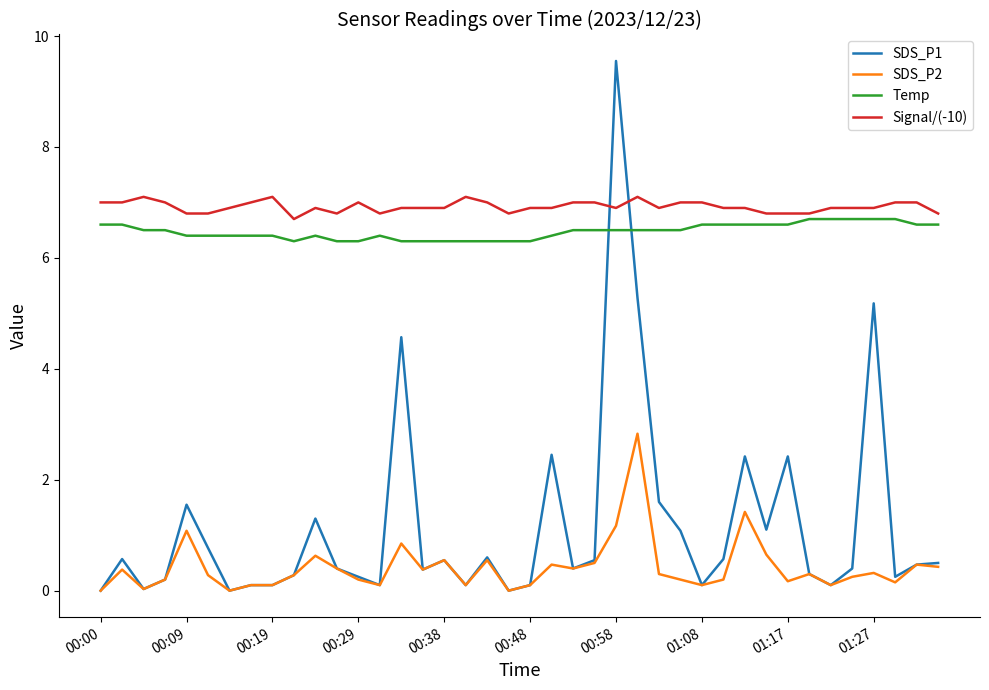

Which series has the largest total across all categories?

Signal/(-10)